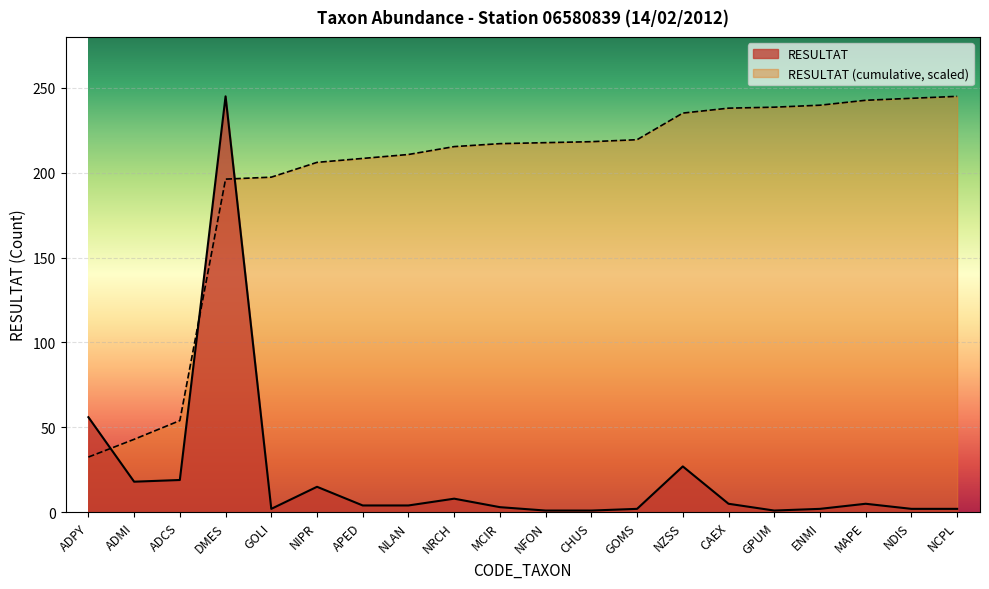

The chart shows a value of 1 at CHUS. True or false?

True